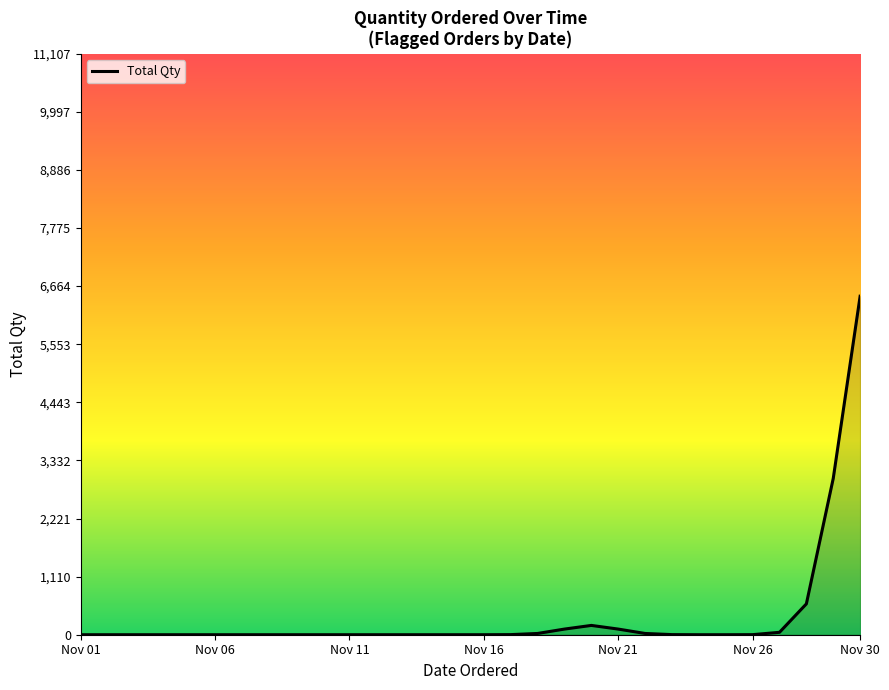

What is the difference between the maximum and minimum values?

6472.0